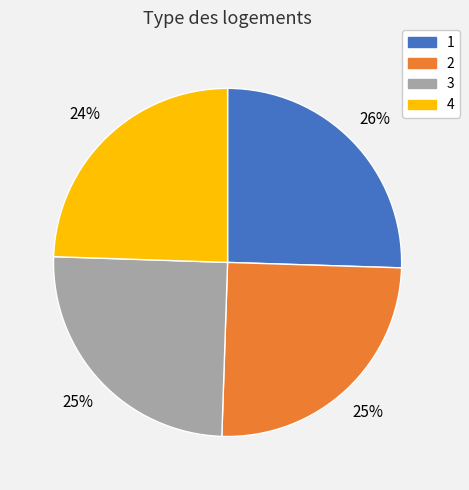

Does 4 account for over 50% of the chart?

No